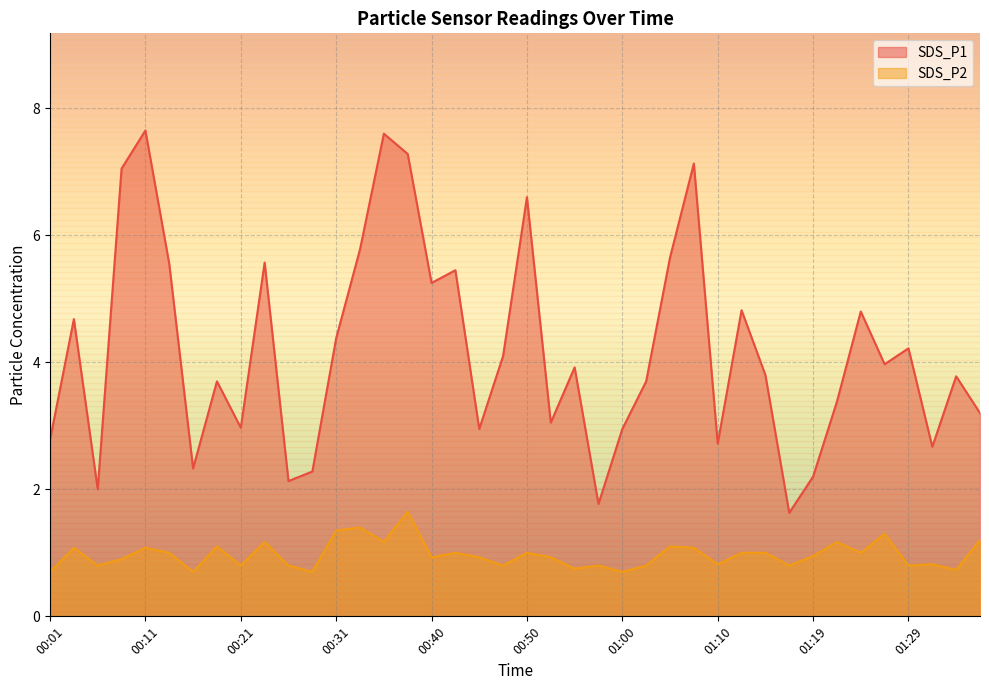

What position from the right is 01:15?

10